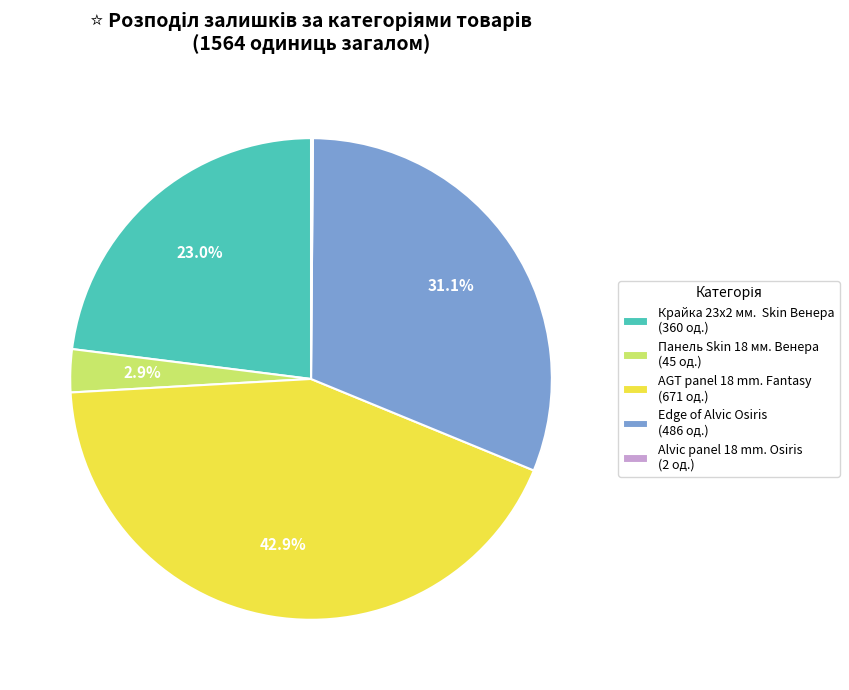

Which has a higher value, AGT panel 18 mm. Fantasy (671 од.) or Панель Skin 18 мм. Венера (45 од.)?

AGT panel 18 mm. Fantasy (671 од.)